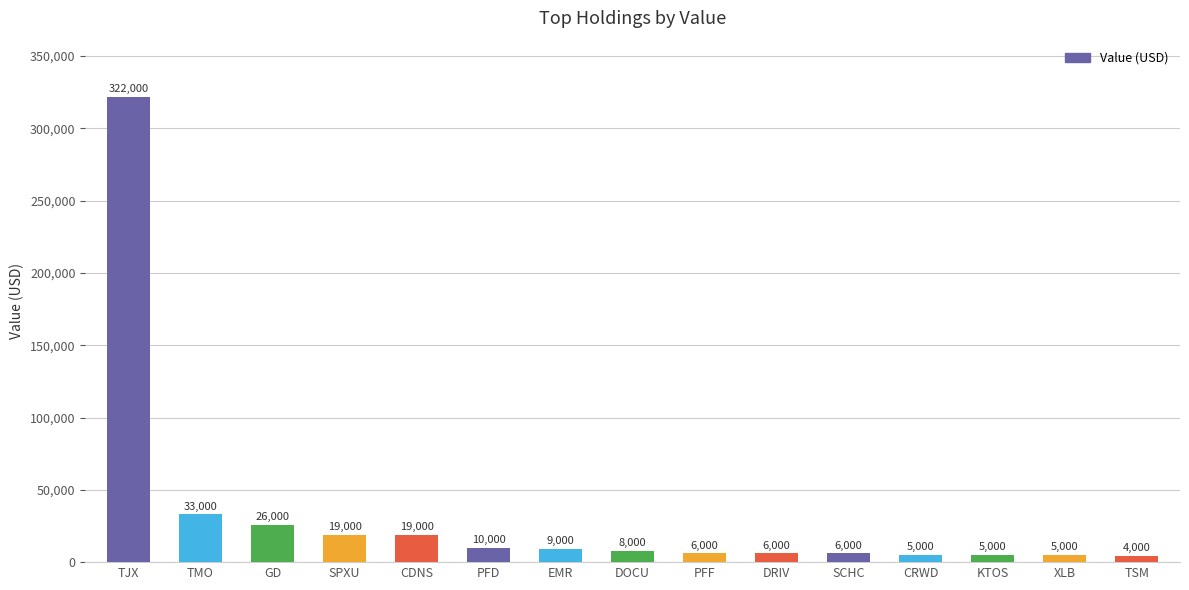

Is it true that the value at CRWD is 5000?

True